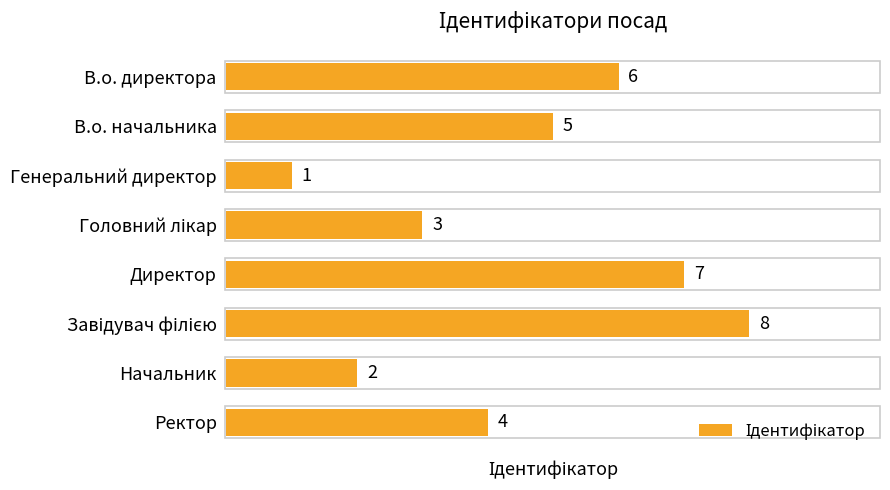

What is the sum of all values?

36